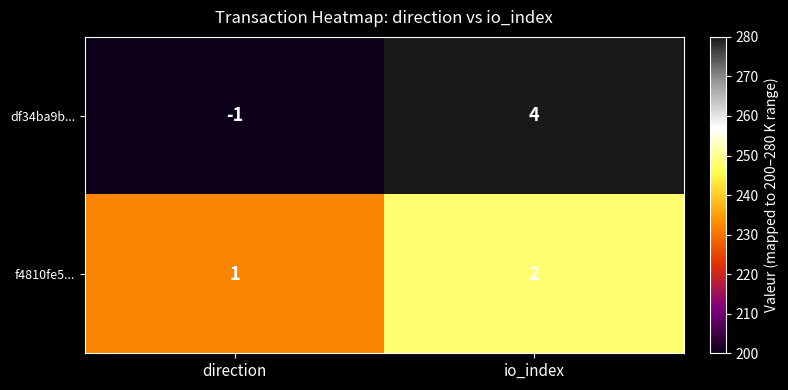

What is the difference between the df34ba9b... values at io_index and direction?

5